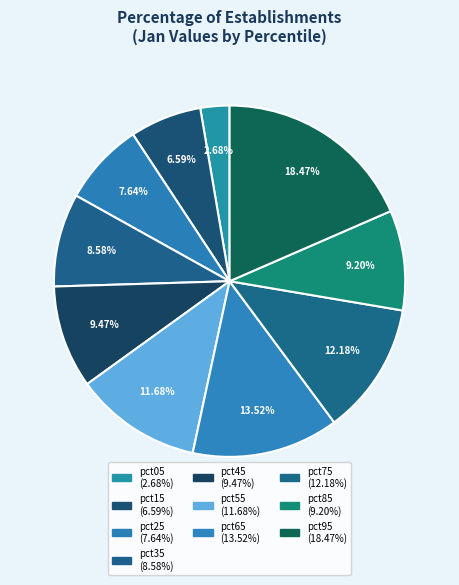

Is it true that pct55 is 12% of the pie?

True